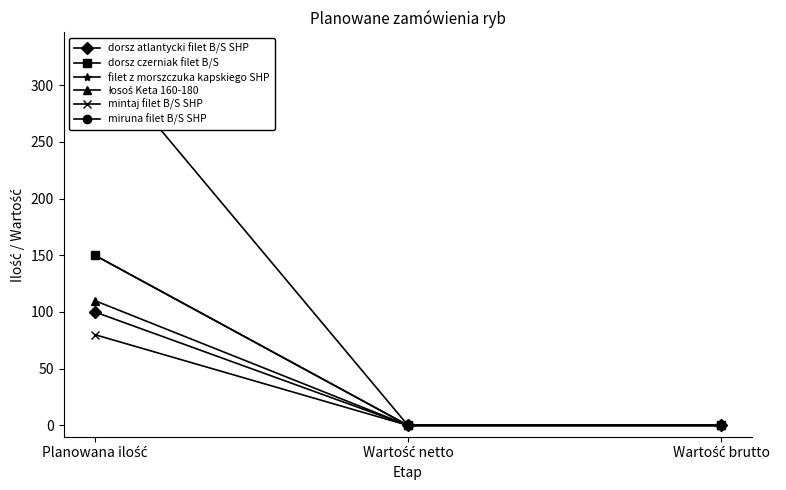

What is the difference between the highest and lowest values at Planowana ilość?

250